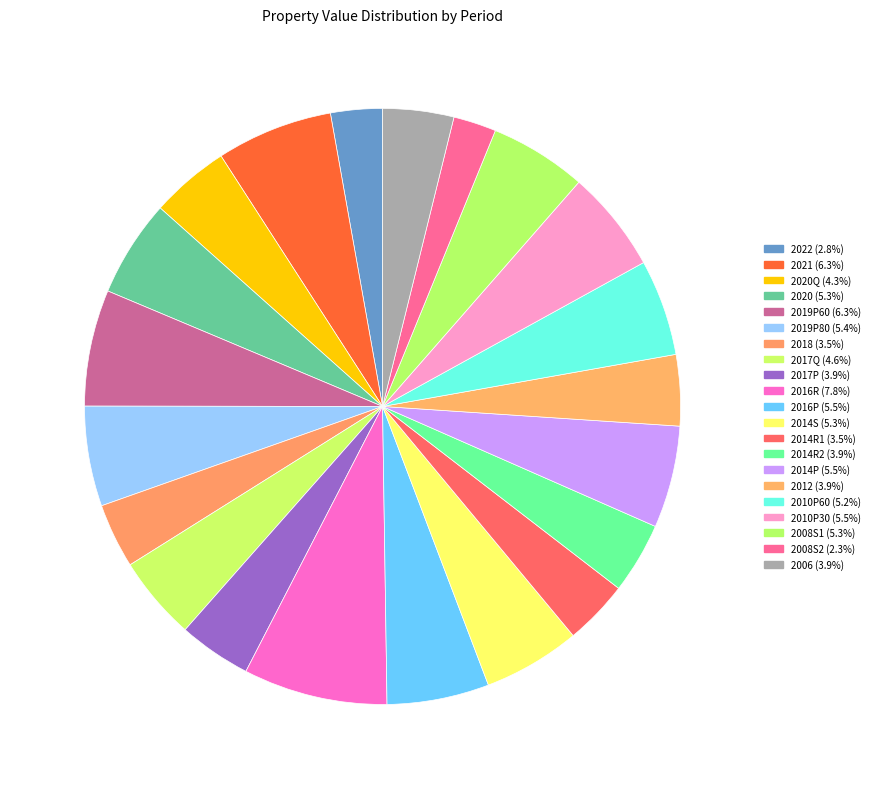

How many slices are in this pie chart?

21